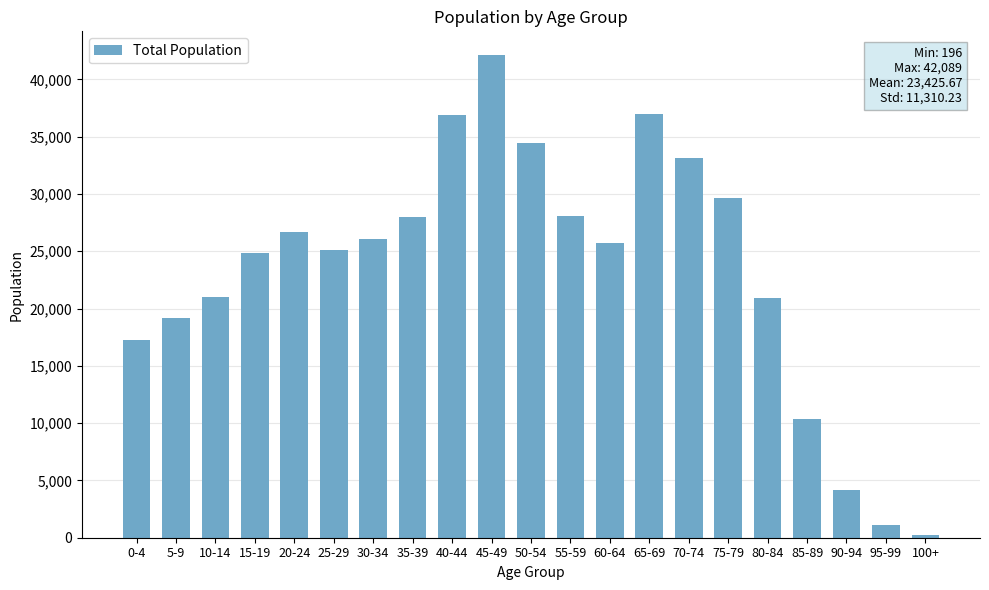

How many series are shown in this chart?

1